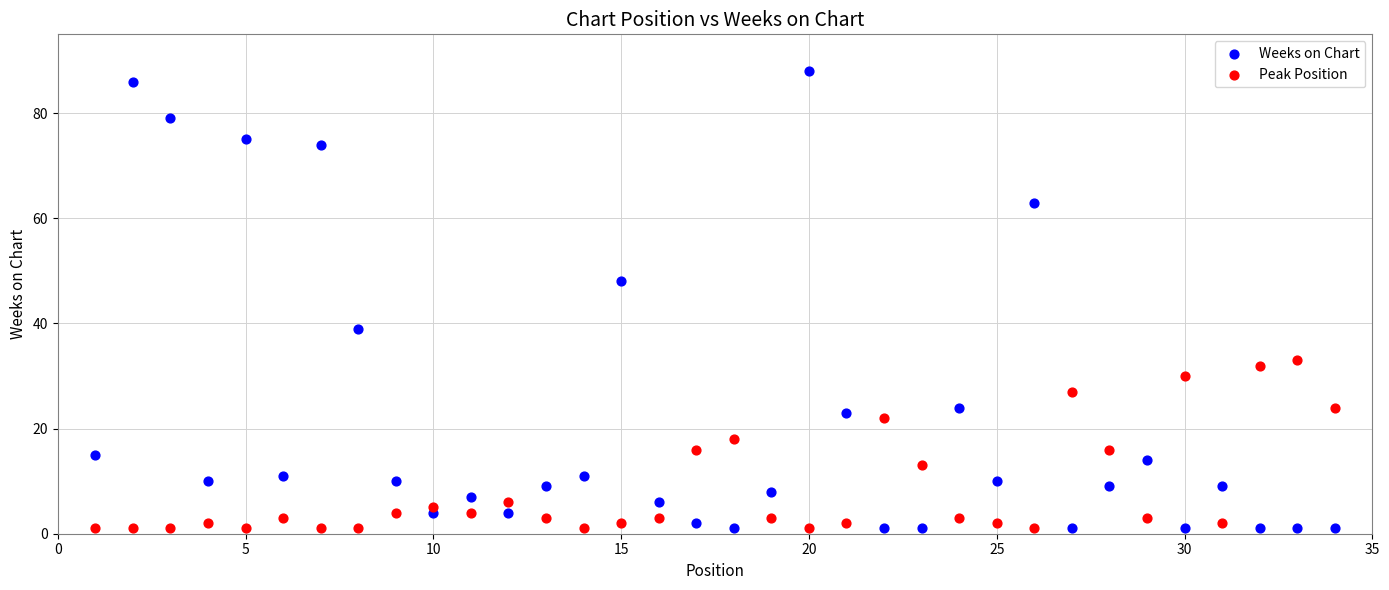

What are all the series names shown in the legend?

Weeks on Chart, Peak Position